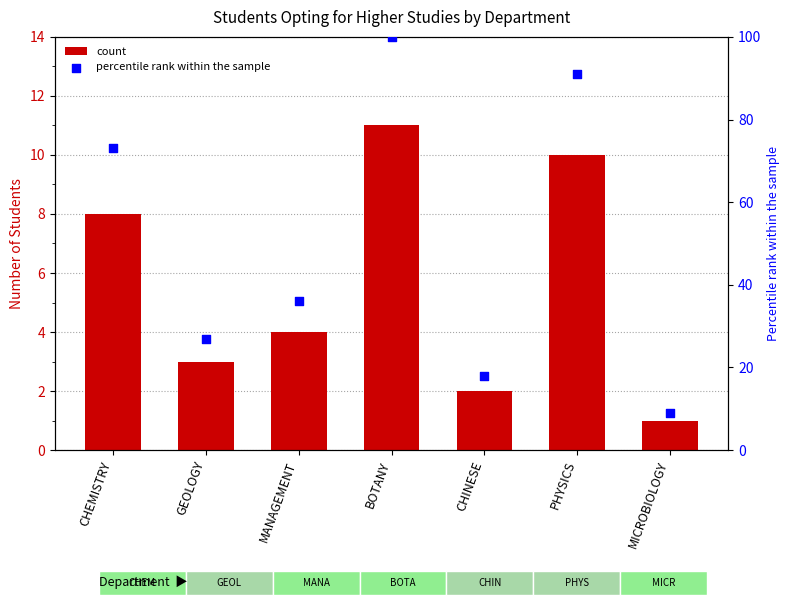

Is the value of count at MICROBIOLOGY greater than the value of percentile rank within the sample at CHINESE?

No